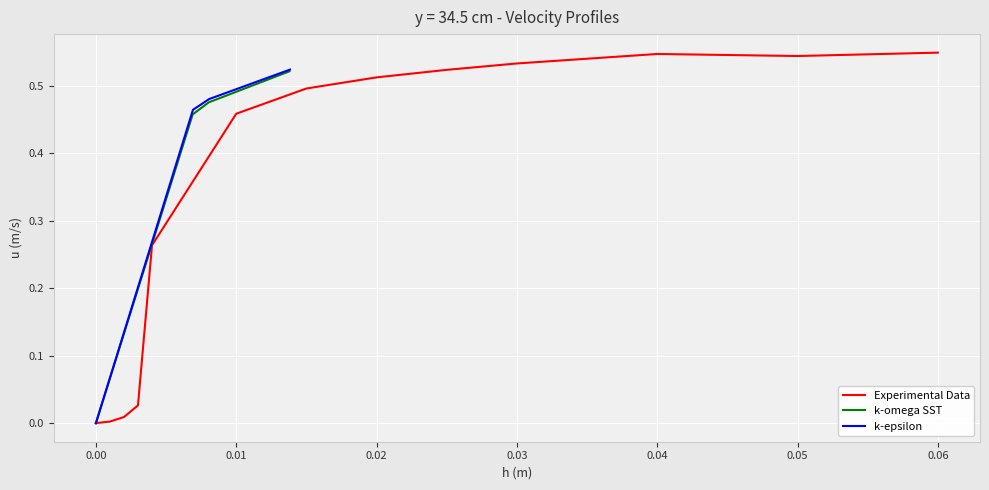

In Experimental Data, how many points are lower than both neighbors (excluding endpoints)?

1